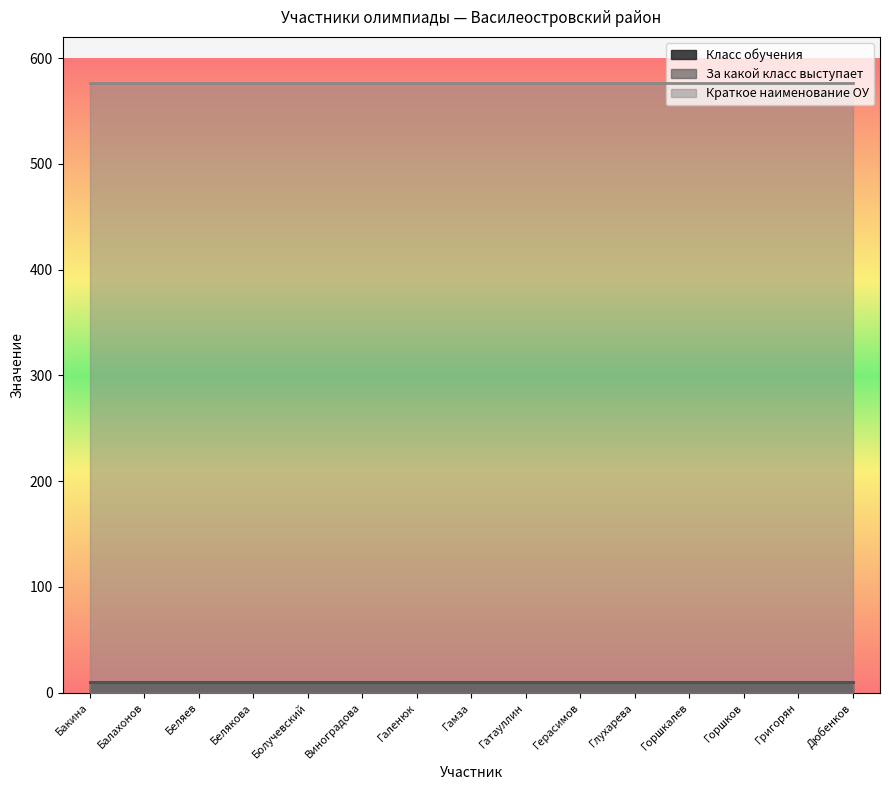

Which has a higher value, Галенюк or Глухарева?

Галенюк